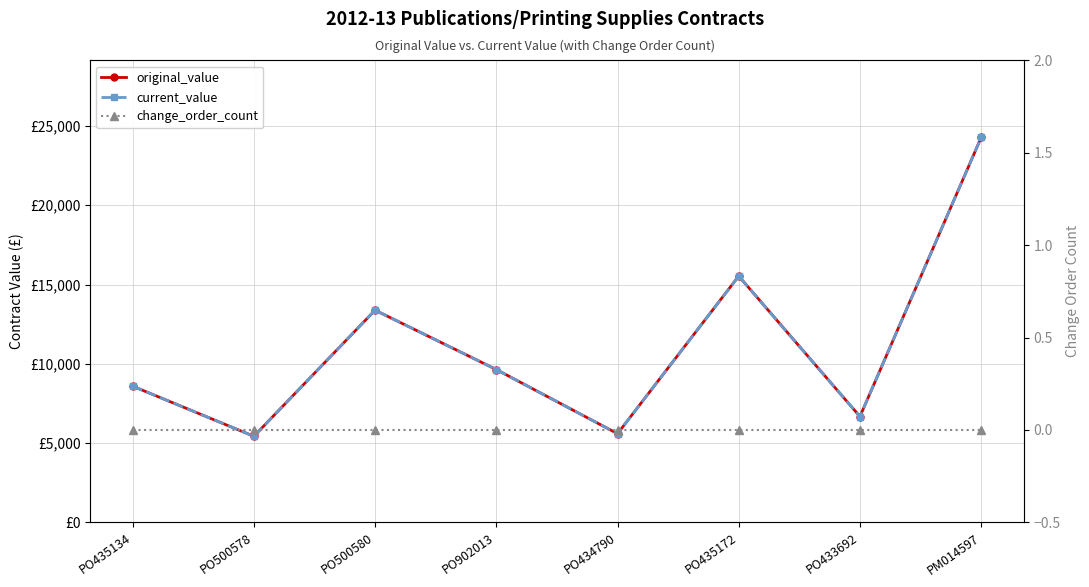

Rank the series by their maximum value, from highest to lowest.

original_value, current_value, change_order_count